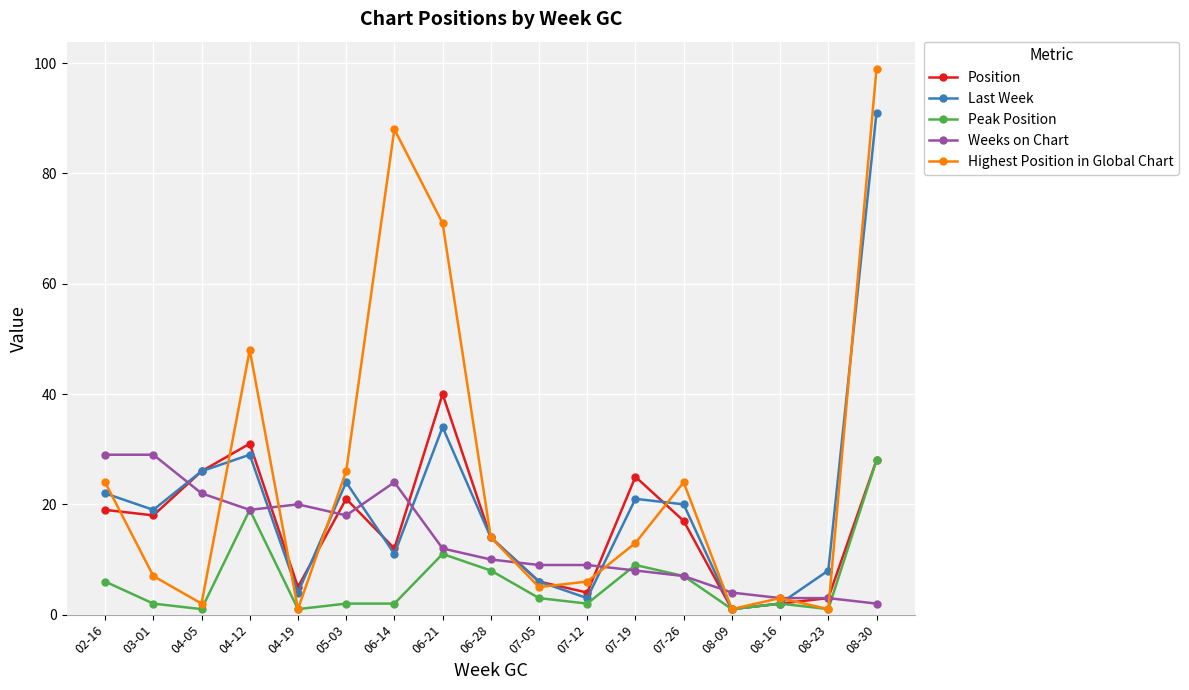

Which series has the largest total across all categories?

Highest Position in Global Chart